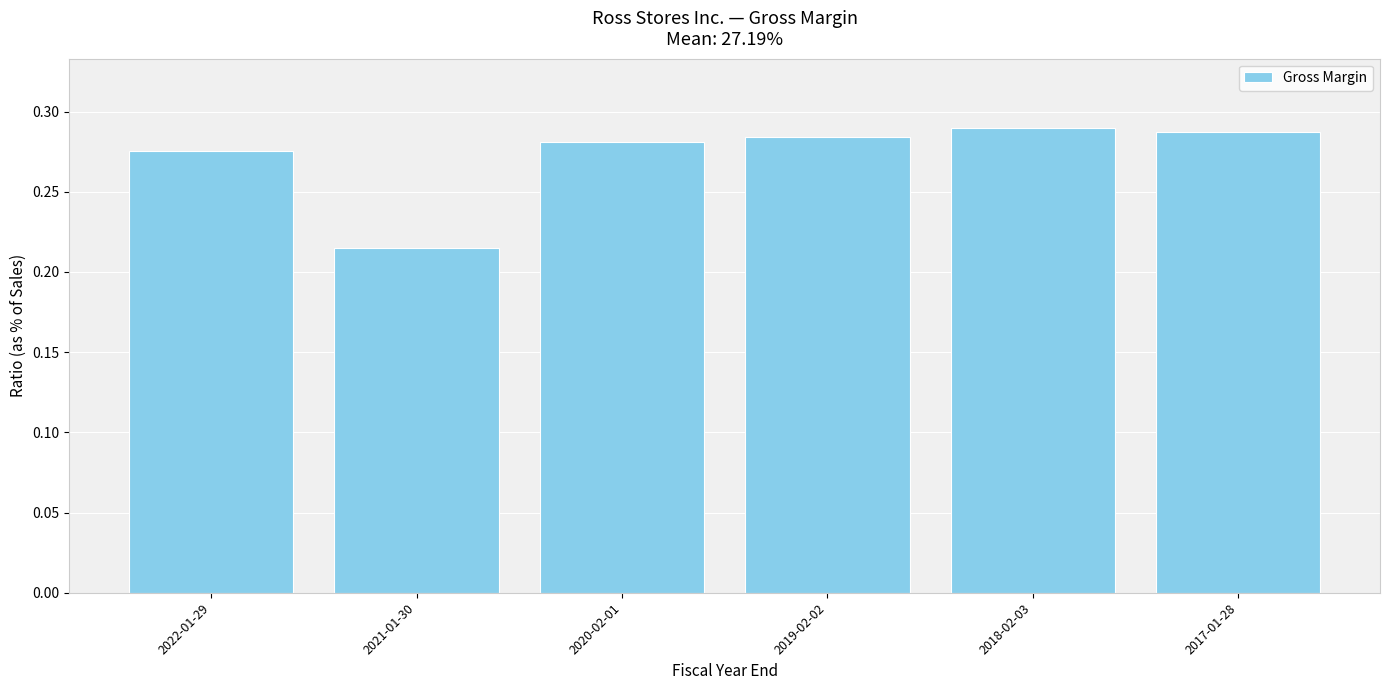

How many distinct data groups are displayed?

1